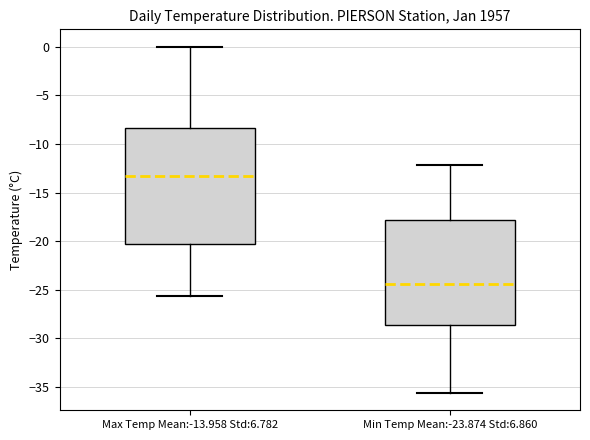

Reading left to right, read every box against the y-axis: the position of its median line, the range the box covers, and the ends of its whiskers. The values are not printed on the chart, so give them approximately, as read against the axis.

Max Temp Mean:-13.958 Std:6.782: median -13.5, box -20.5 to -8.5, whiskers -25.5 to 0.0
Min Temp Mean:-23.874 Std:6.860: median -24.5, box -28.5 to -18.0, whiskers -35.5 to -12.0